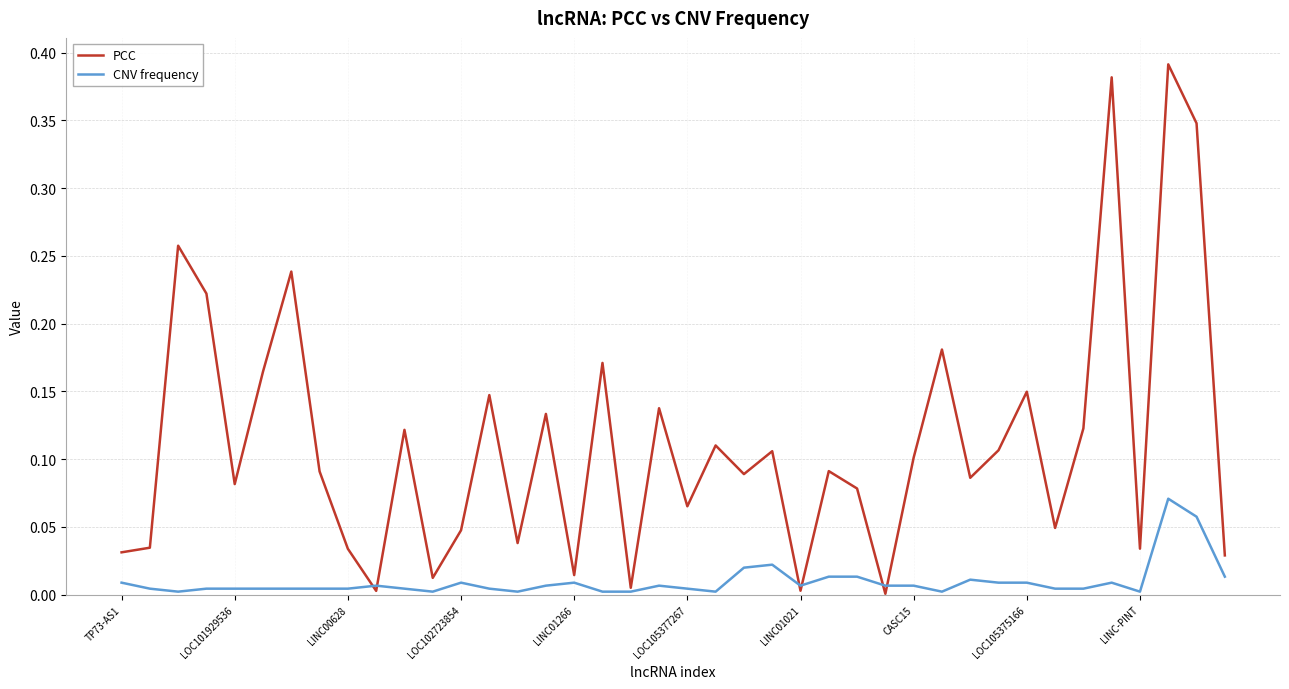

Does the chart display data point markers on the line(s)?

No